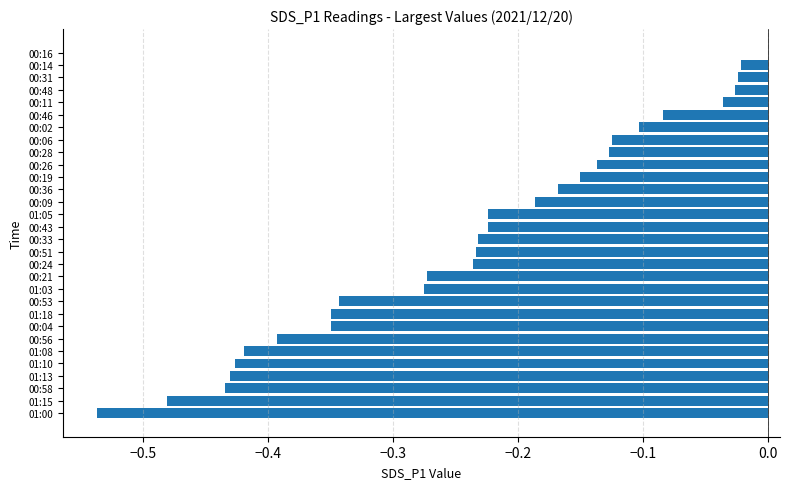

At which label is the value closest to 0?

00:16